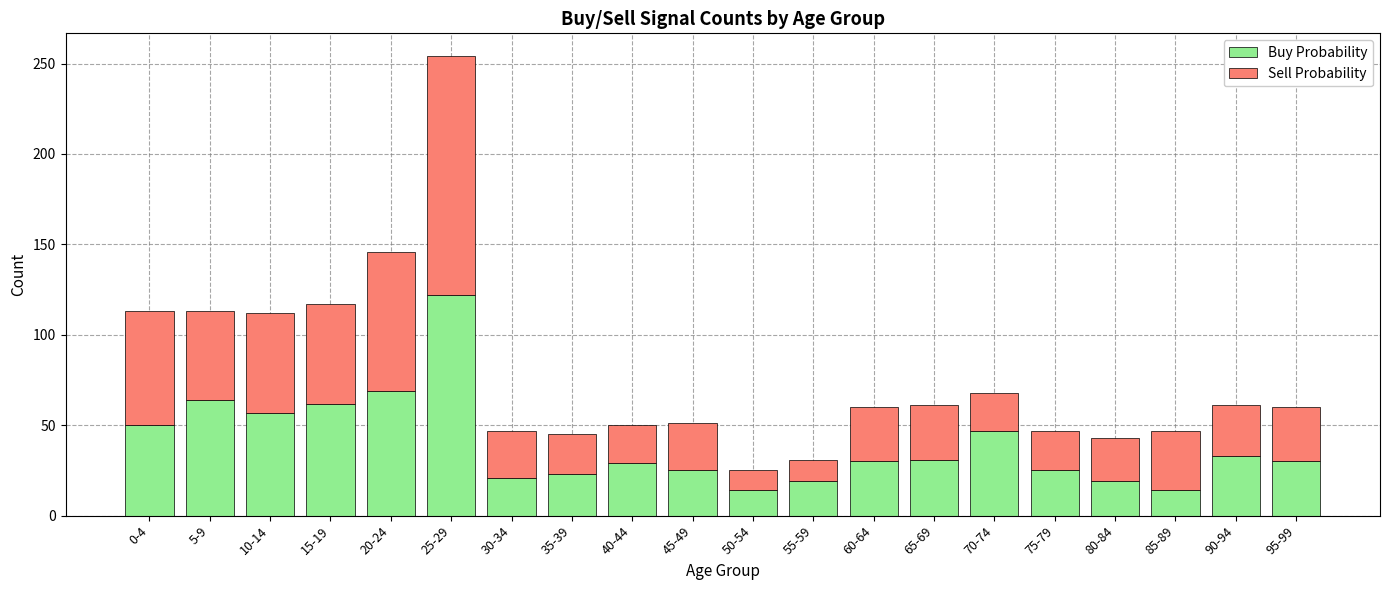

At which label does Buy Probability reach its peak?

25-29